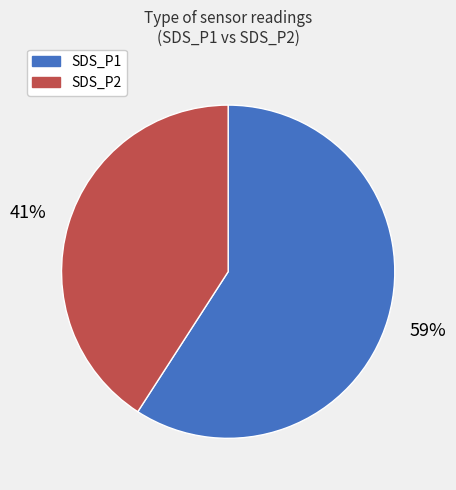

Count the number of slices in the pie.

2